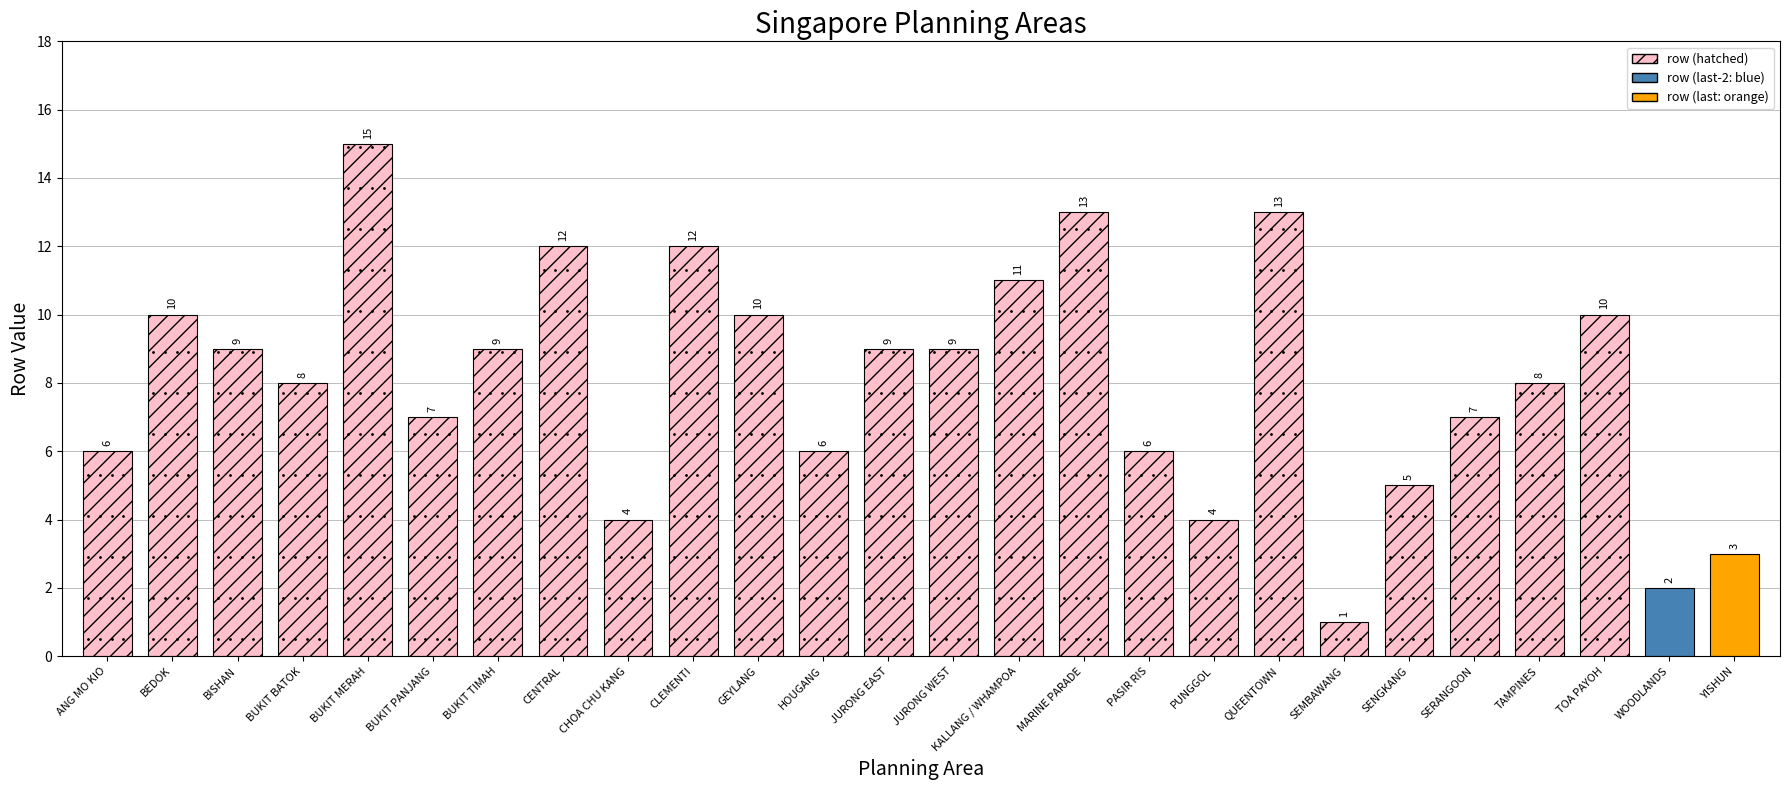

Rank the categories by value from lowest to highest.

SEMBAWANG, WOODLANDS, YISHUN, CHOA CHU KANG, PUNGGOL, SENGKANG, ANG MO KIO, HOUGANG, PASIR RIS, BUKIT PANJANG, SERANGOON, BUKIT BATOK, TAMPINES, BISHAN, BUKIT TIMAH, JURONG EAST, JURONG WEST, BEDOK, GEYLANG, TOA PAYOH, KALLANG / WHAMPOA, CENTRAL, CLEMENTI, MARINE PARADE, QUEENTOWN, BUKIT MERAH